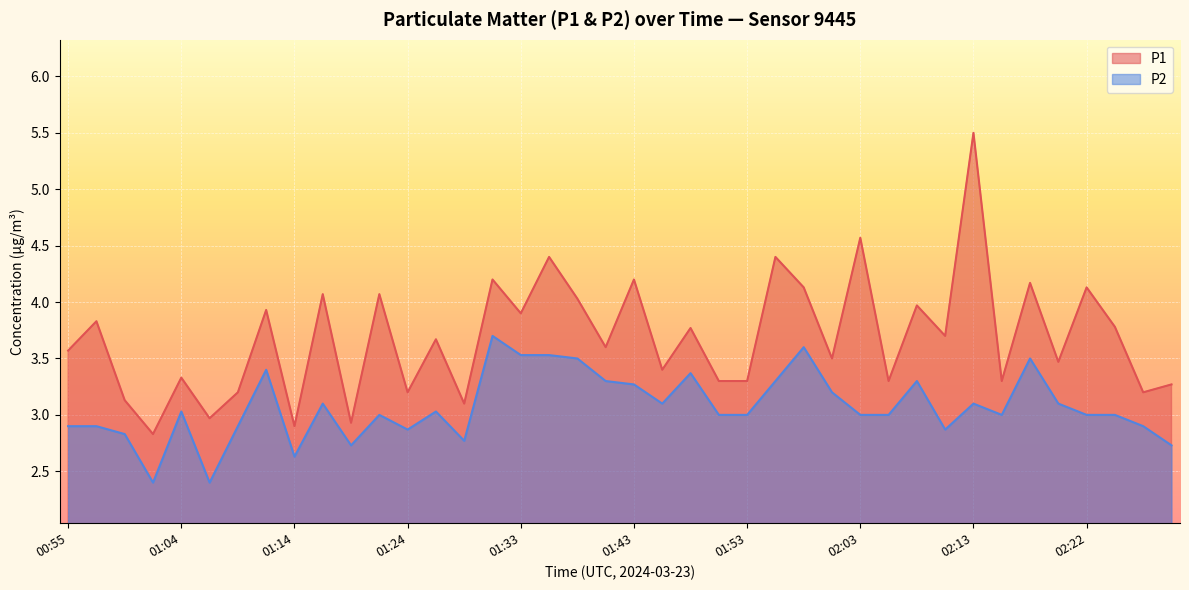

The value of P2 at 02:27 is 4.4. True or false?

False